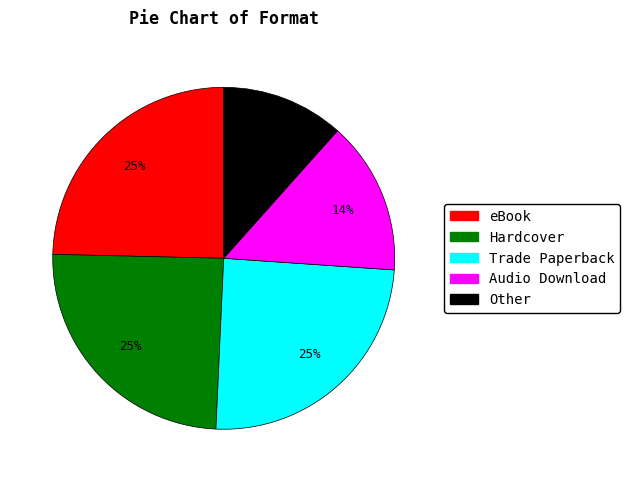

The Other slice represents 6% of the pie. True or false?

False